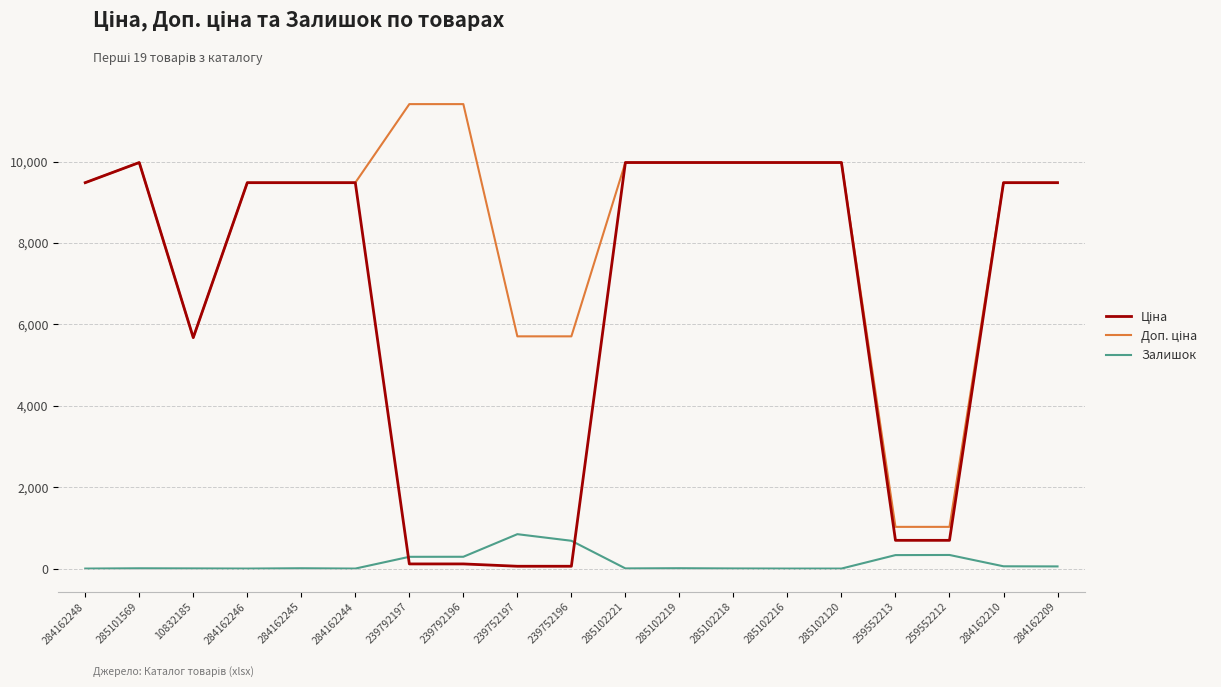

The Залишок series shows 9.0 at 285102219. True or false?

True